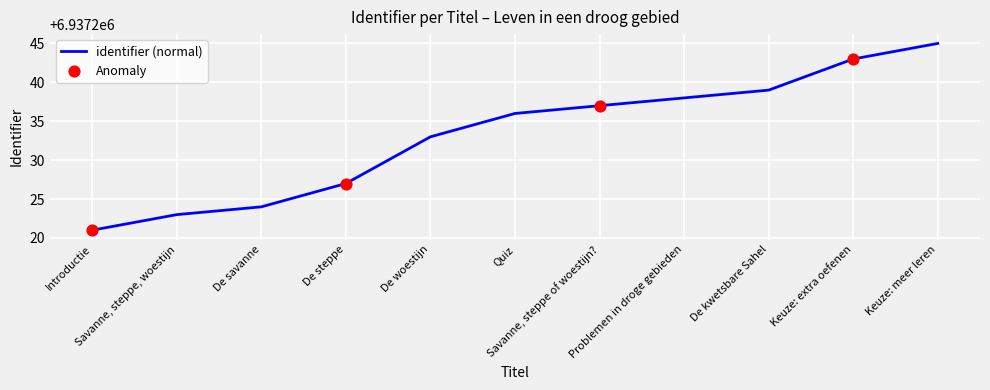

Between Introductie and De woestijn, which is larger?

De woestijn